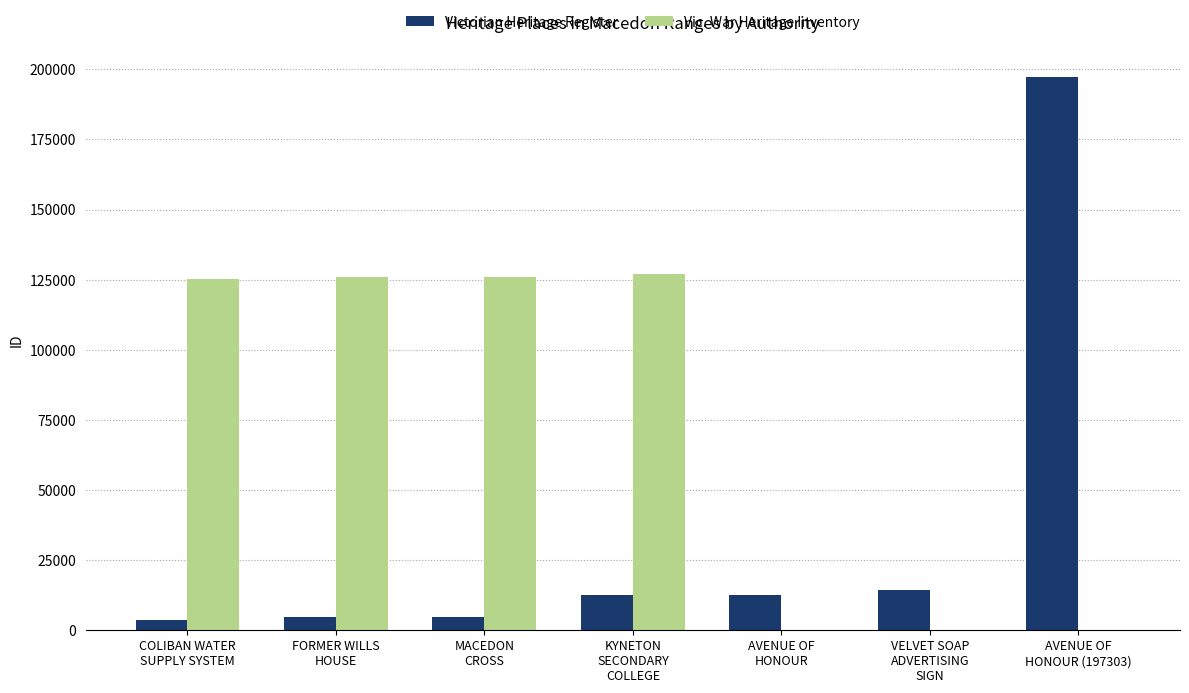

What is the sum of all Vic. War Heritage Inventory values?

503818